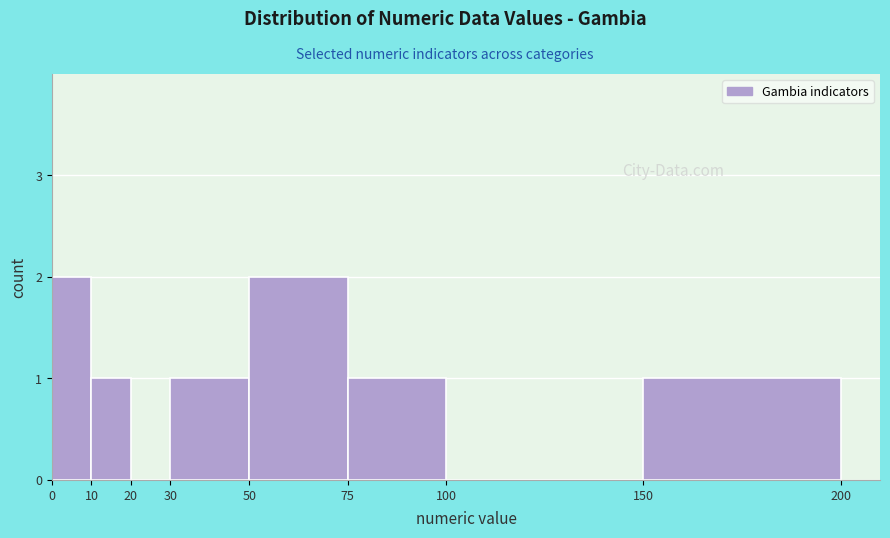

What is the height of the bar covering 75 to 100 on the x-axis? The values are not printed on the chart, so give them approximately, as read against the axis.

1